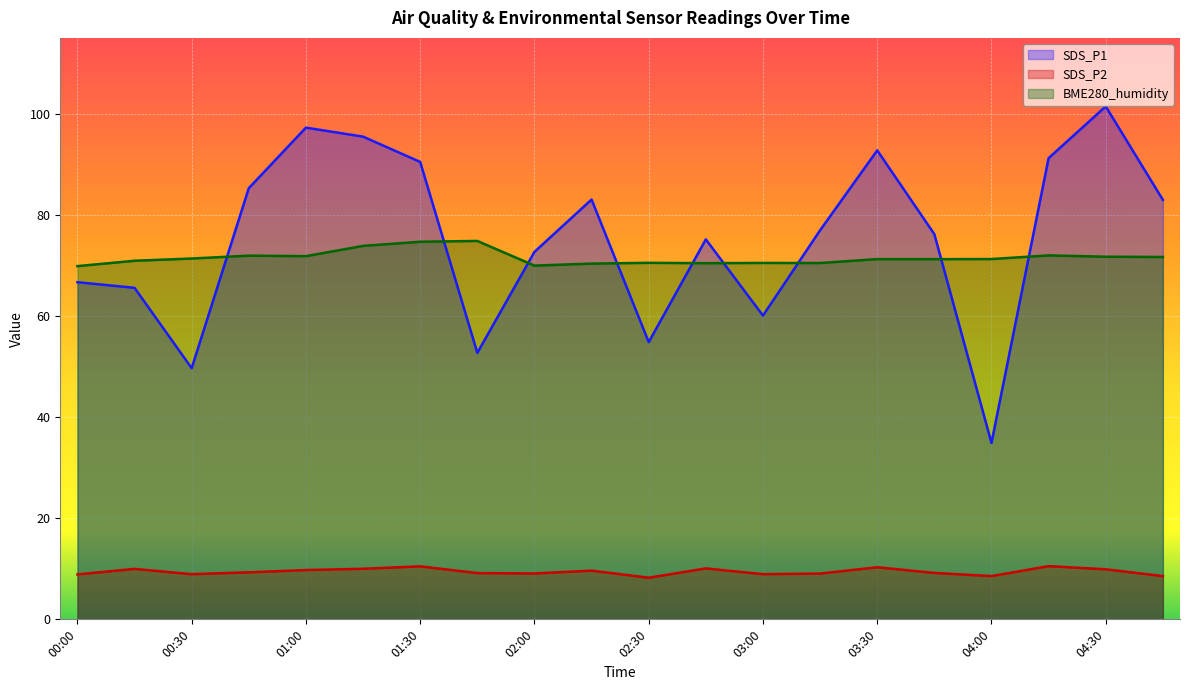

True or false: SDS_P1 has more than 2 interior local peaks.

True